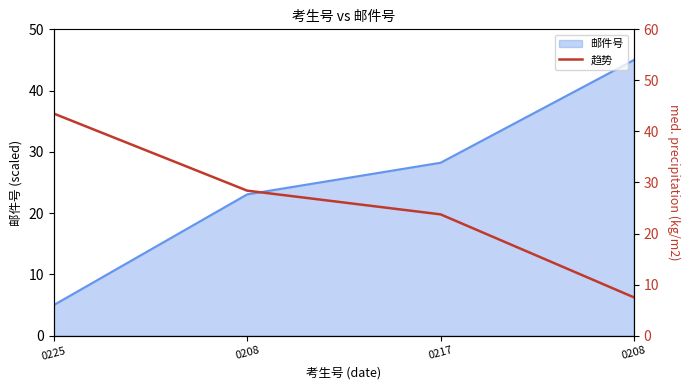

How many values in the 邮件号 series exceed 28?

2